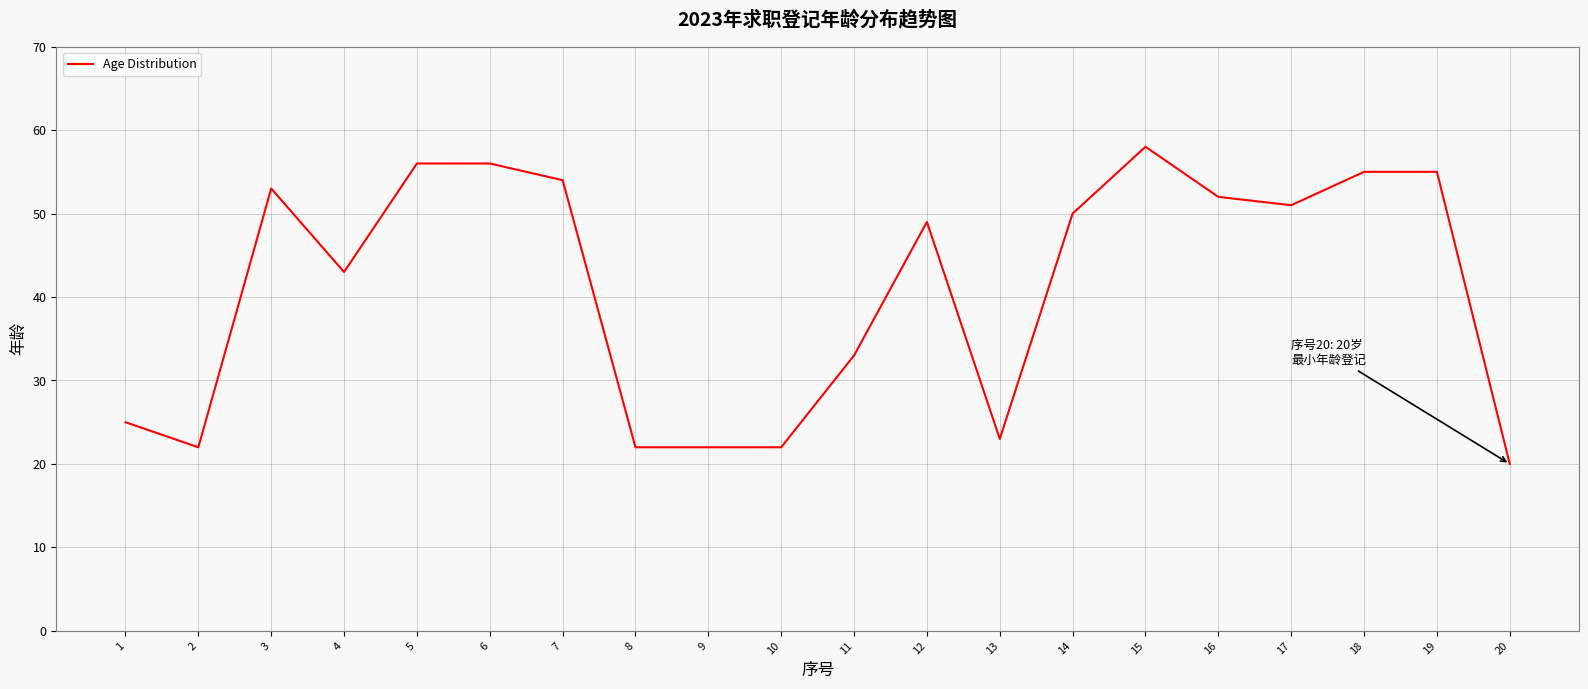

What is the average value?

41